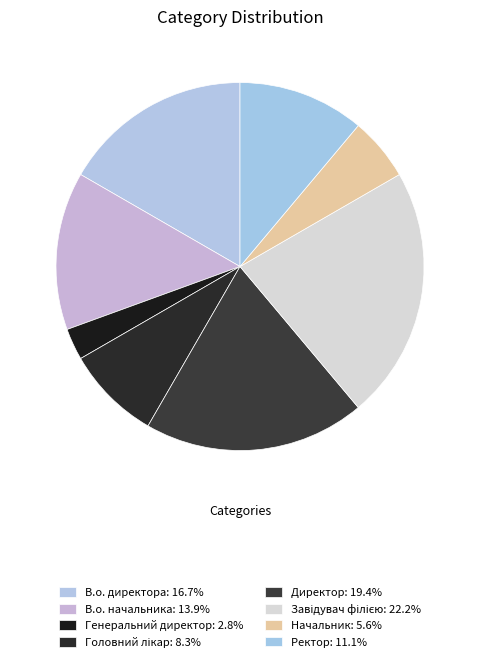

What is the ratio of the value at В.о. директора to the value at Генеральний директор?

6.0